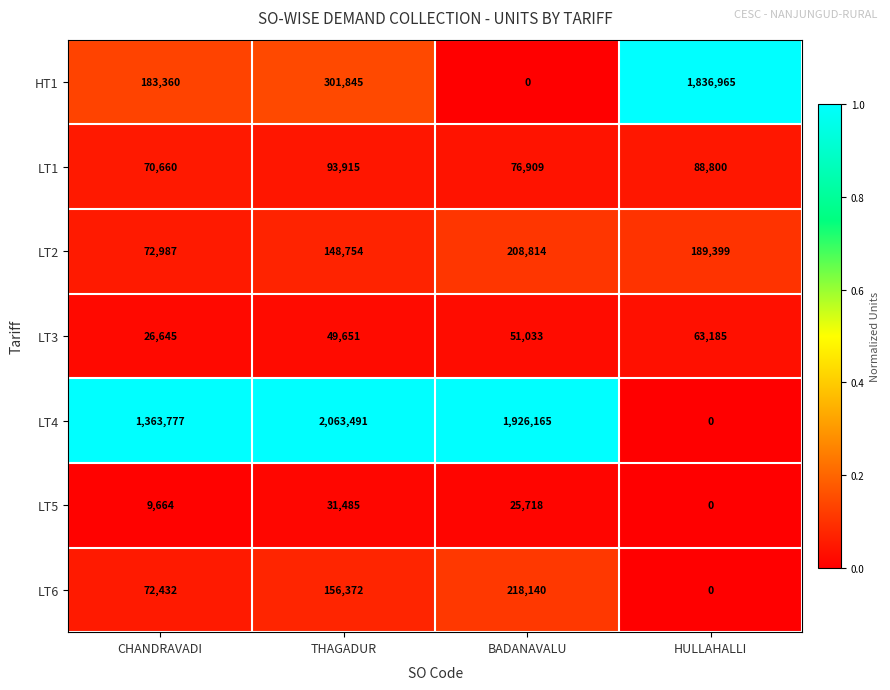

Is it true that LT2 equals 208814 at BADANAVALU?

True